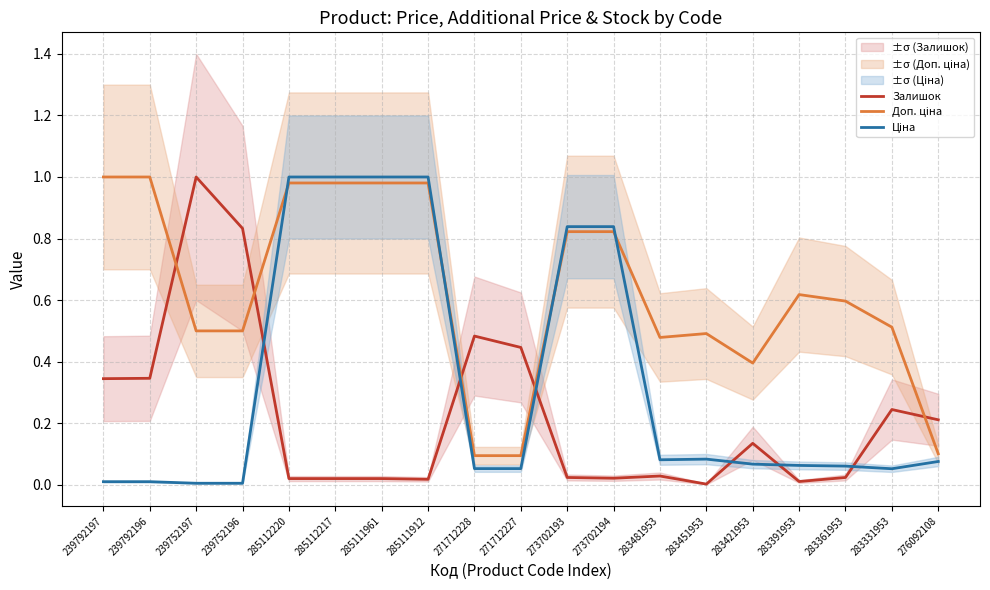

At which category does Залишок reach its first local peak?

239752197